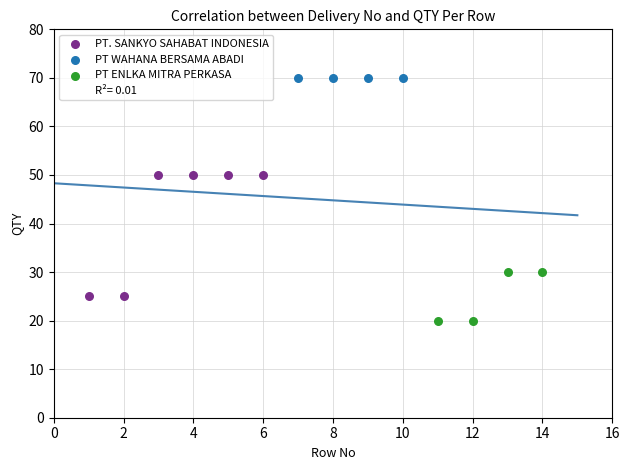

Which series reaches the minimum Y coordinate?

PT ENLKA MITRA PERKASA